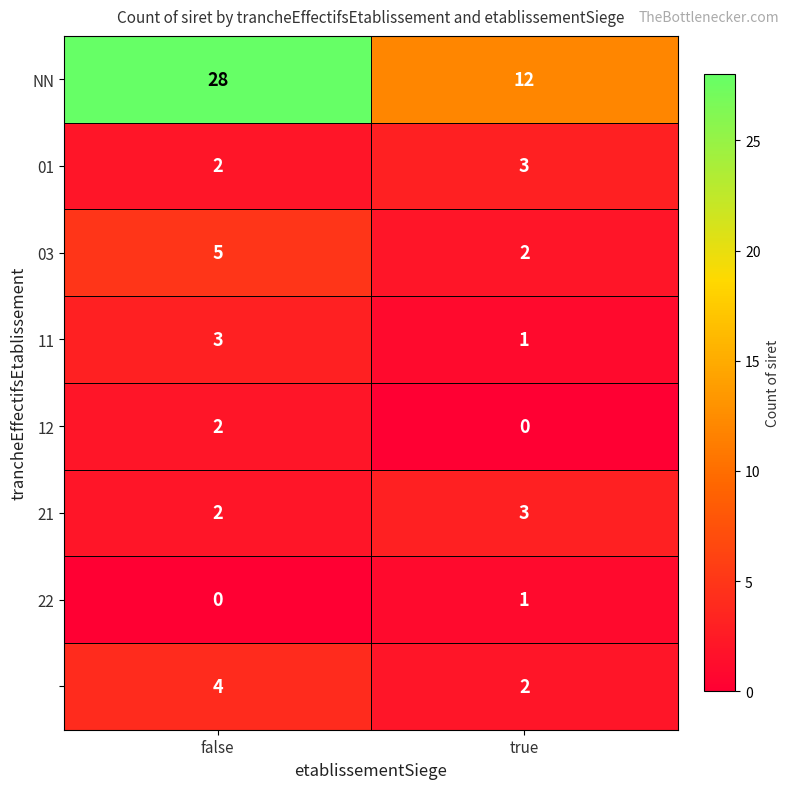

At which category is the sum across all series the highest?

false